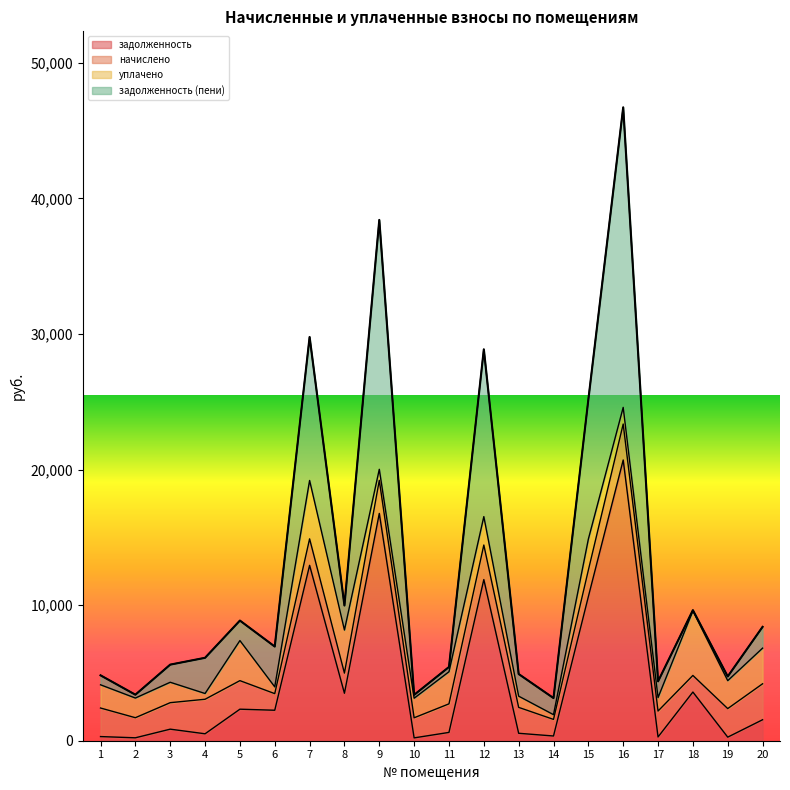

At which category is the sum across all series the highest?

16